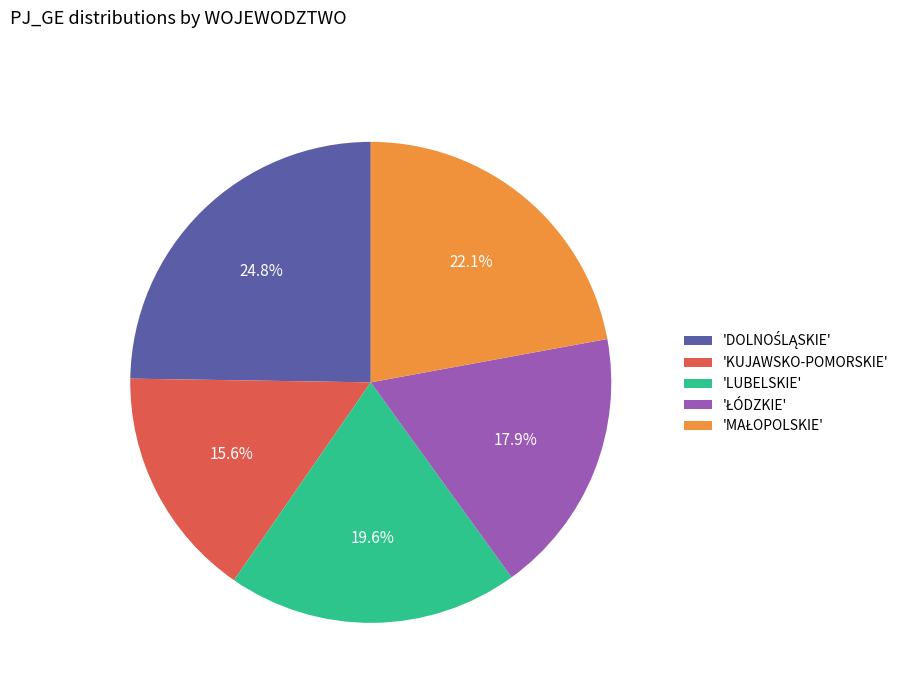

Count the number of slices in the pie.

5